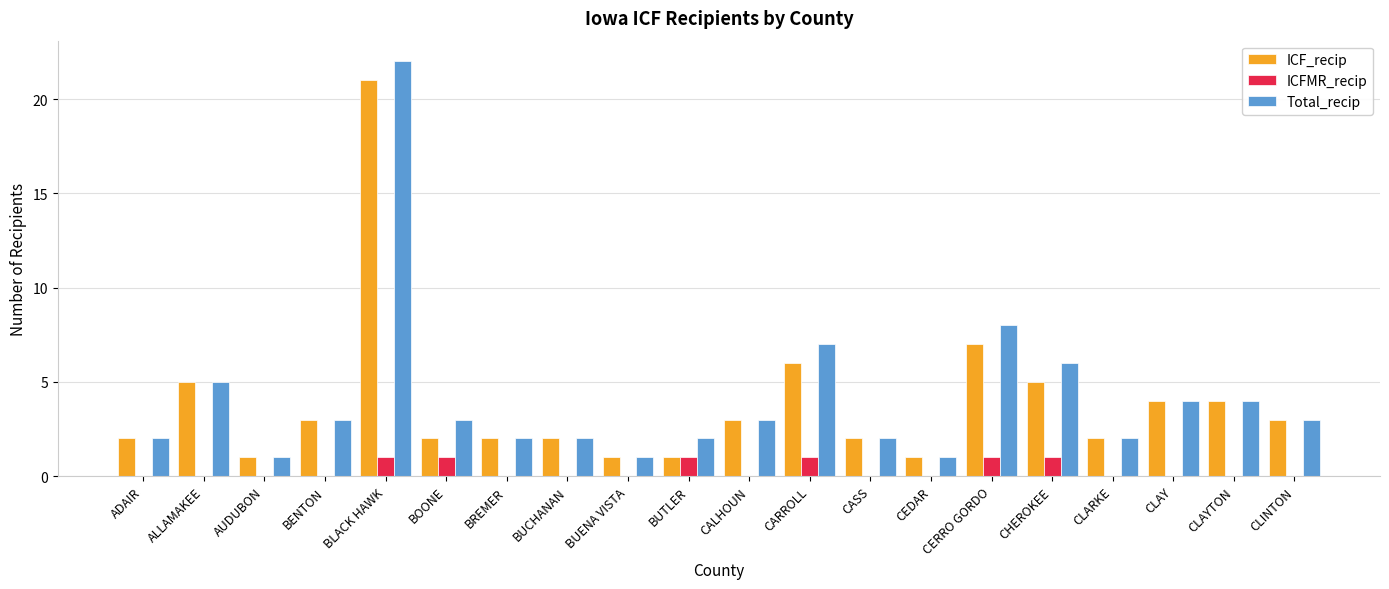

Which series has the widest spread of values?

Total_recip